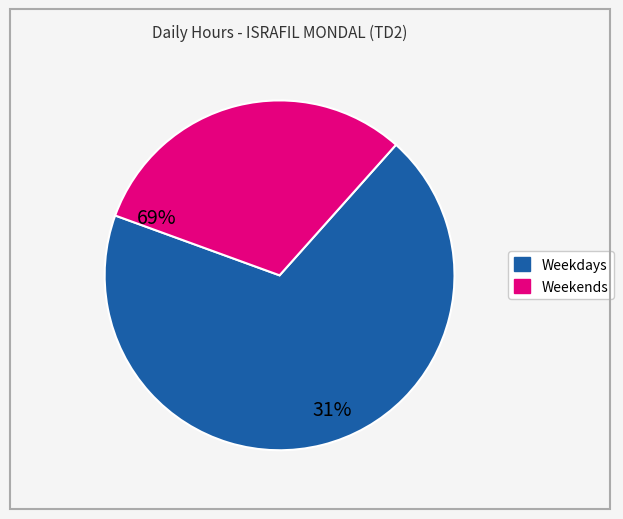

Does any single category account for the majority?

Yes